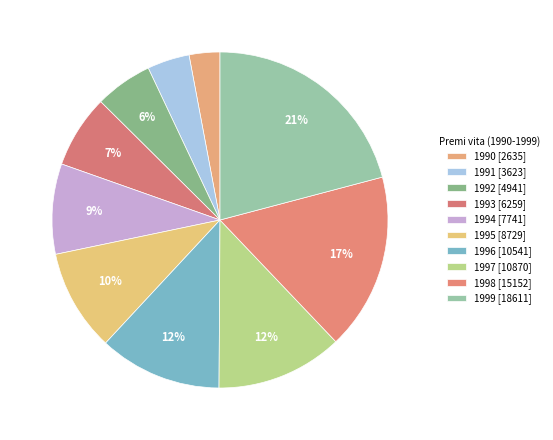

How many slices are in this pie chart?

10